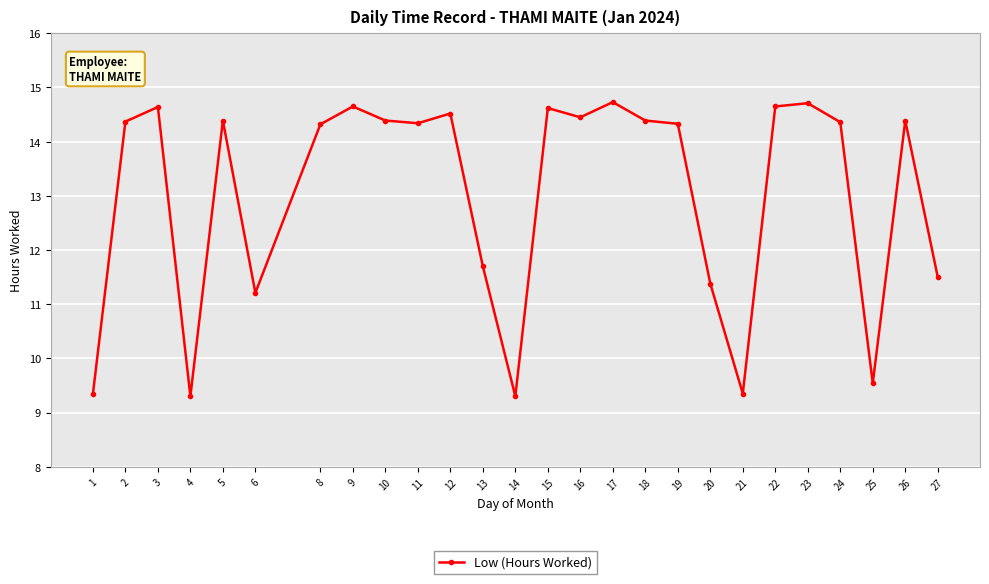

What is the maximum value shown in the chart?

14.7